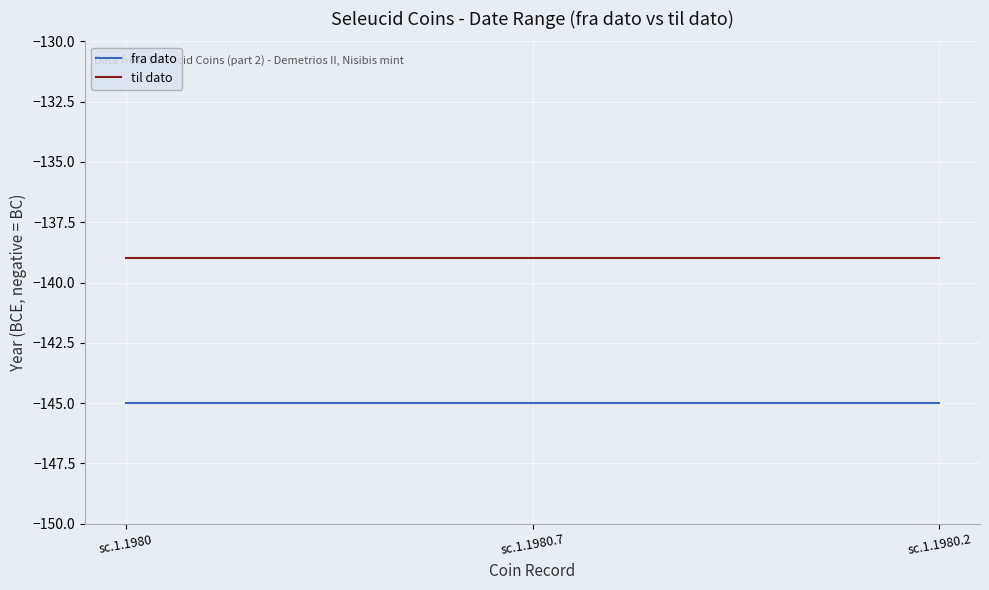

Is this an area chart (filled region under the line)?

No